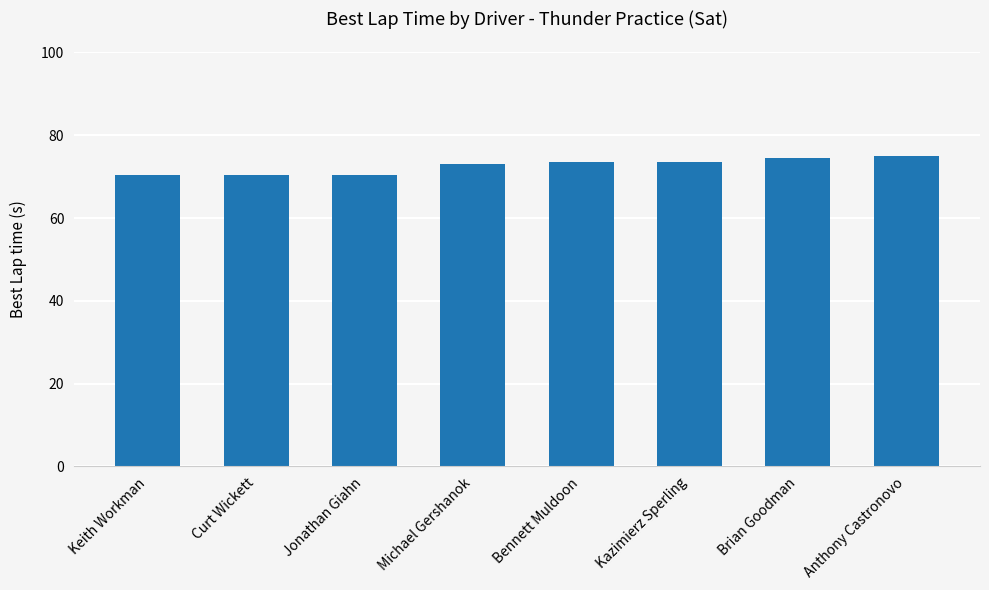

What is the change in value from Bennett Muldoon to Brian Goodman?

+1.0